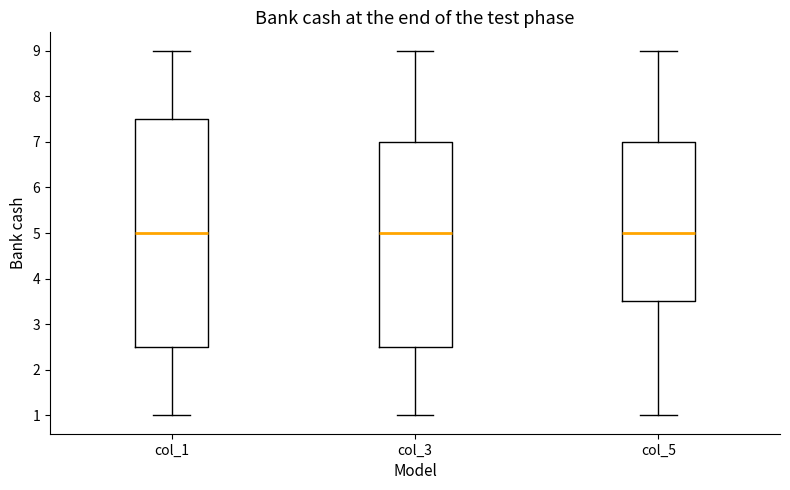

Reading left to right, read every box against the y-axis: the position of its median line, the range the box covers, and the ends of its whiskers. The values are not printed on the chart, so give them approximately, as read against the axis.

col_1: median 5.0, box 2.5 to 7.5, whiskers 1.0 to 9.0
col_3: median 5.0, box 2.5 to 7.0, whiskers 1.0 to 9.0
col_5: median 5.0, box 3.5 to 7.0, whiskers 1.0 to 9.0